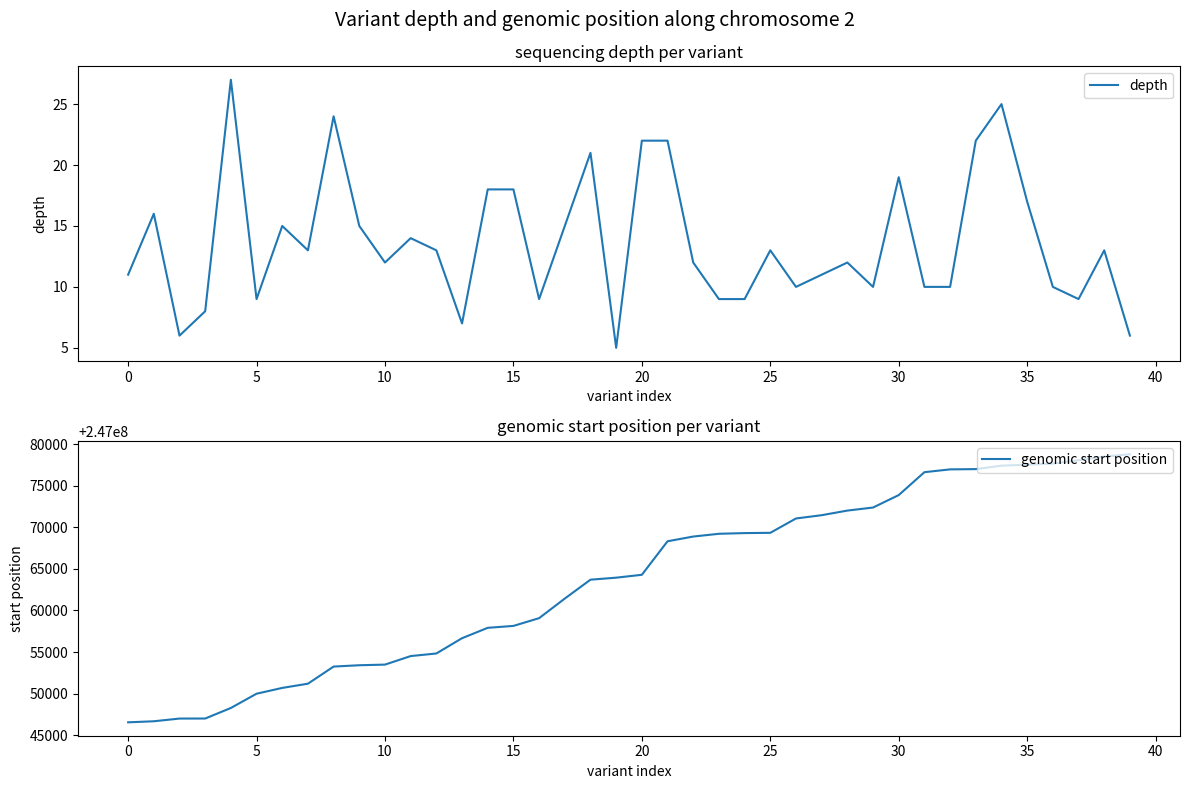

At which label does genomic start position first exceed 247064283?

21